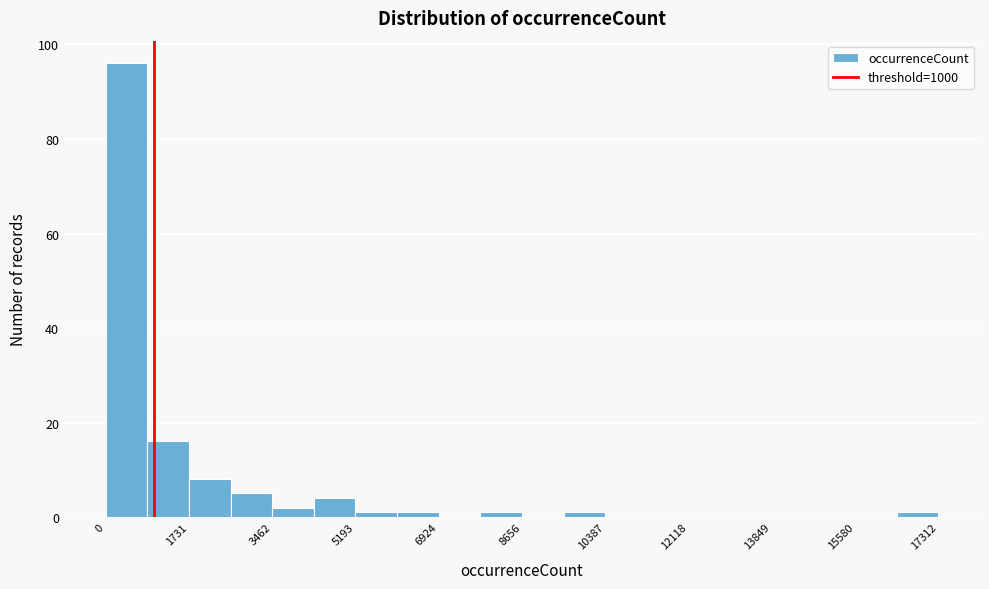

What is the height of the bar covering 800 to 1800 on the x-axis? Neither the bar edges nor the heights are printed on the chart, so give them approximately, as read against the axes.

16